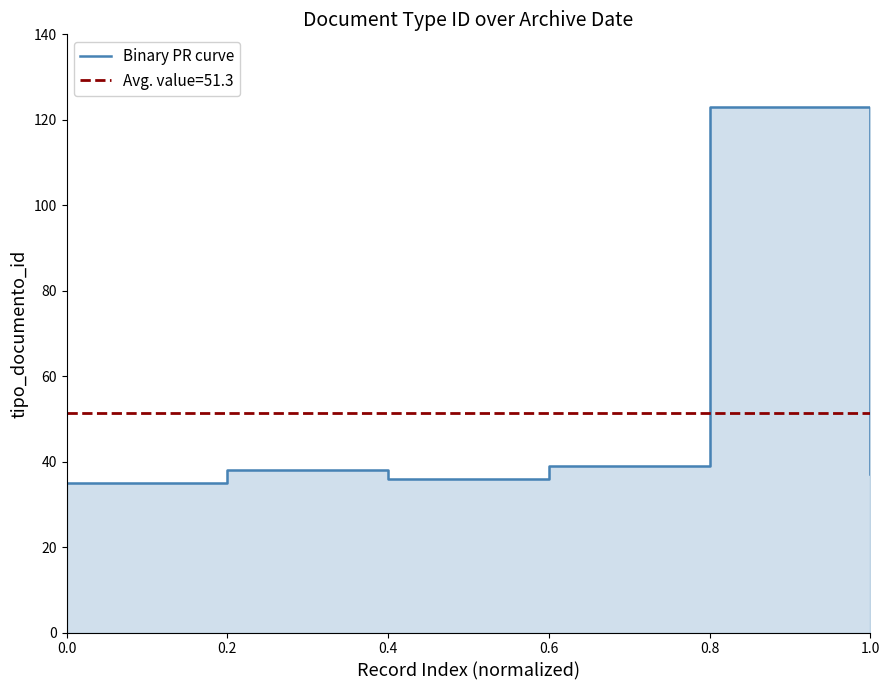

List the labels in order of value, smallest first.

0.0, 0.4, 1.0, 0.2, 0.6, 0.8